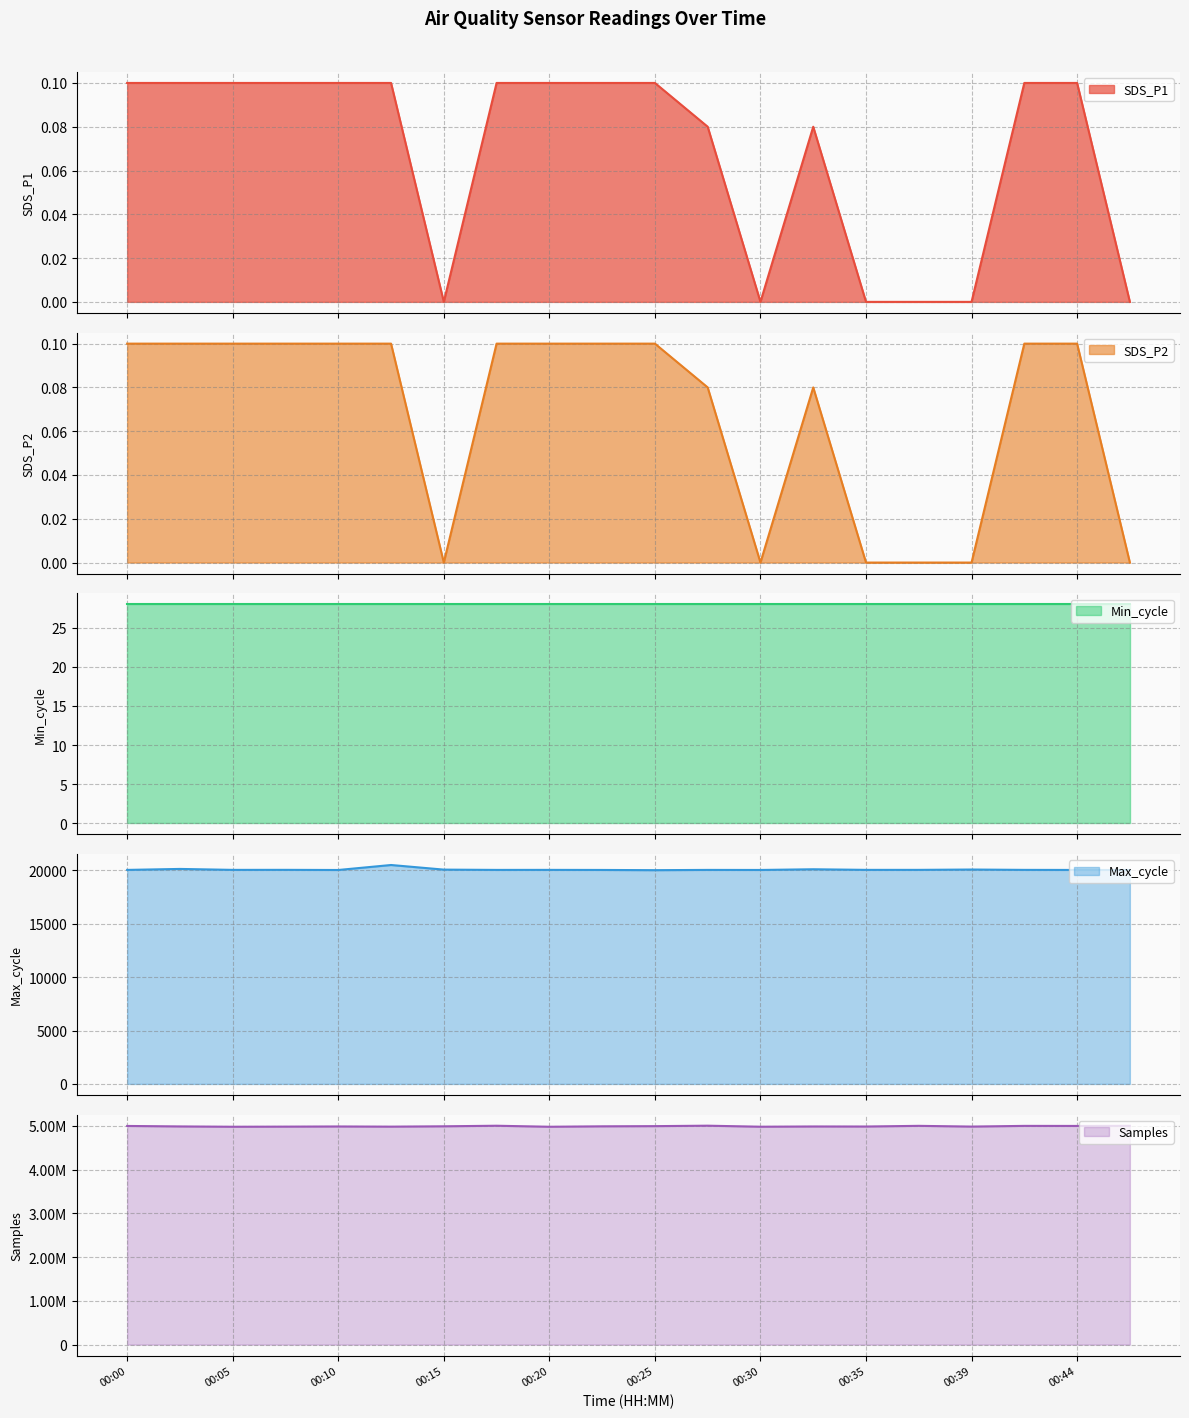

What is the highest value of the Max_cycle series?

20490